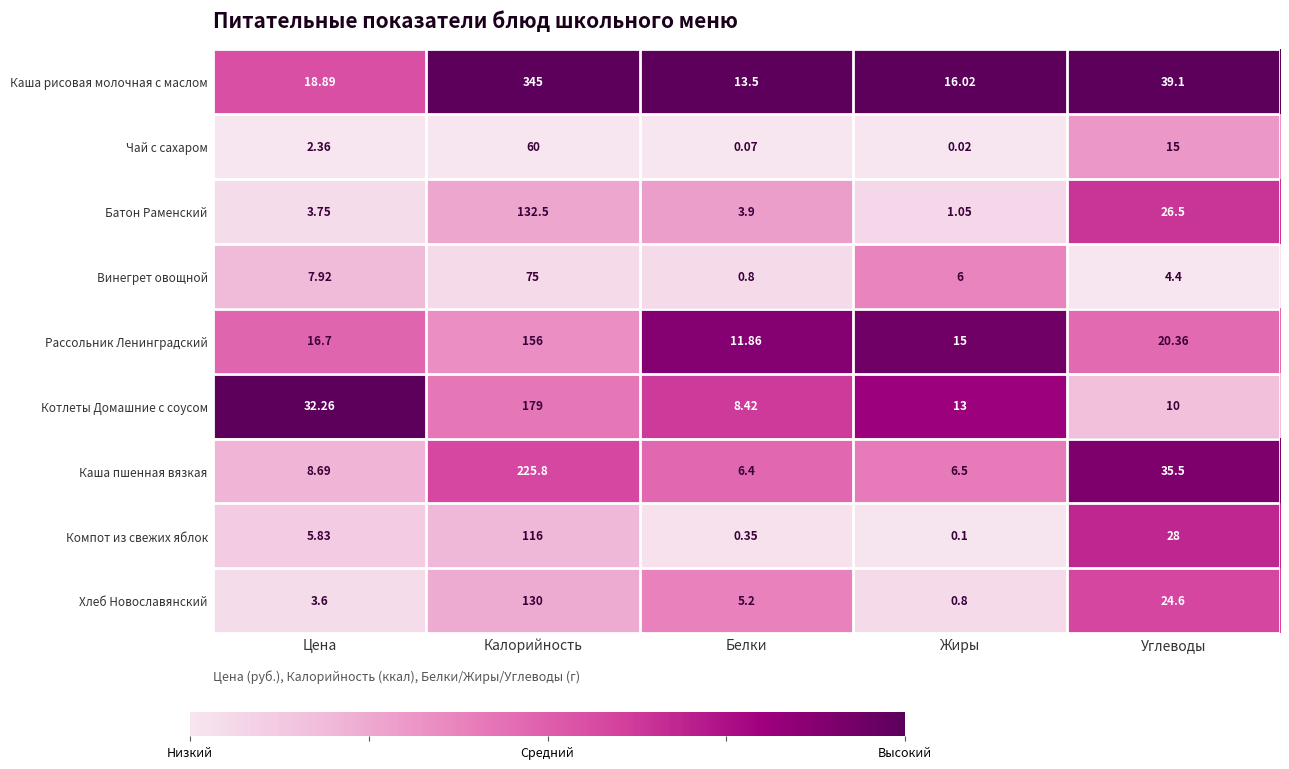

Rank the series by their maximum value, from highest to lowest.

Каша рисовая молочная с маслом, Каша пшенная вязкая, Котлеты Домашние с соусом, Рассольник Ленинградский, Батон Раменский, Хлеб Новославянский, Компот из свежих яблок, Винегрет овощной, Чай с сахаром